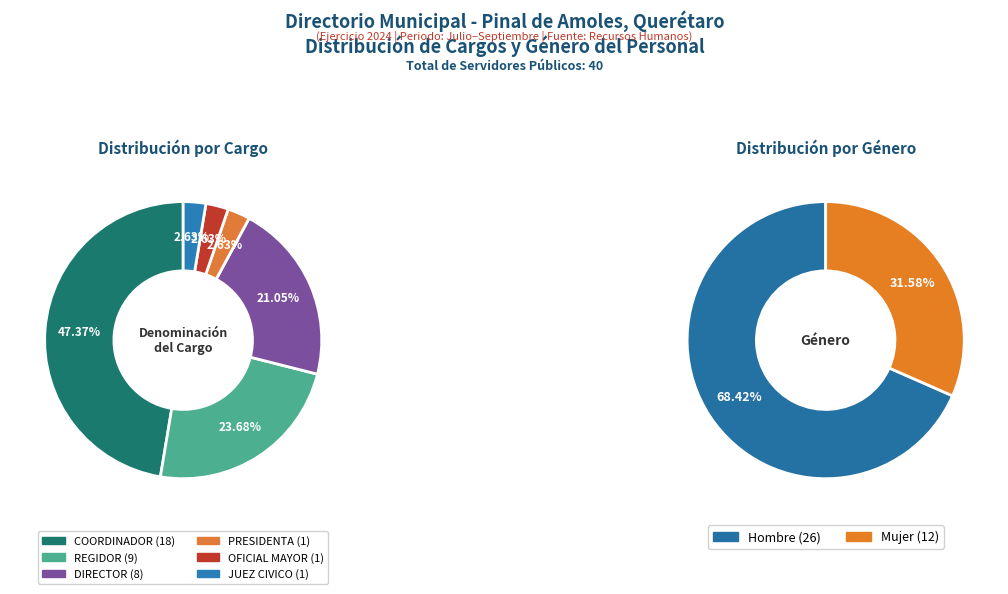

Is there a majority slice in this chart?

No